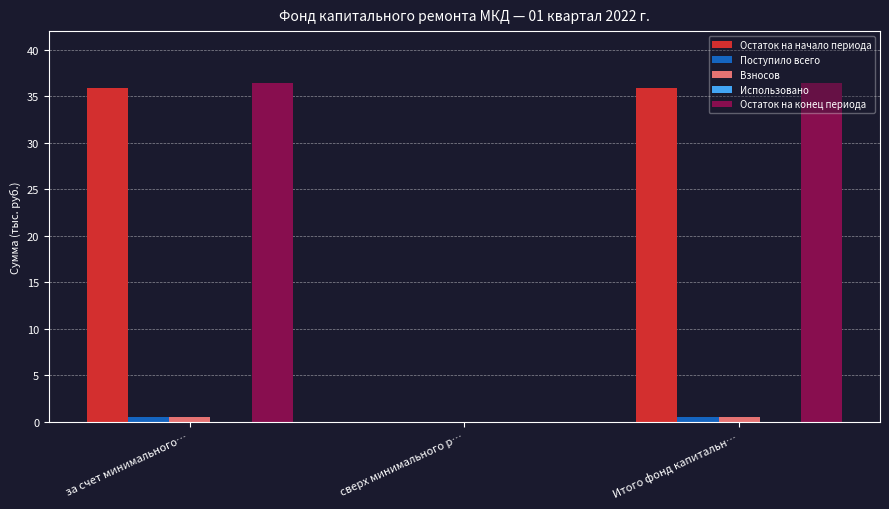

Where does the Остаток на начало периода series first go above 35?

за счет минимального…